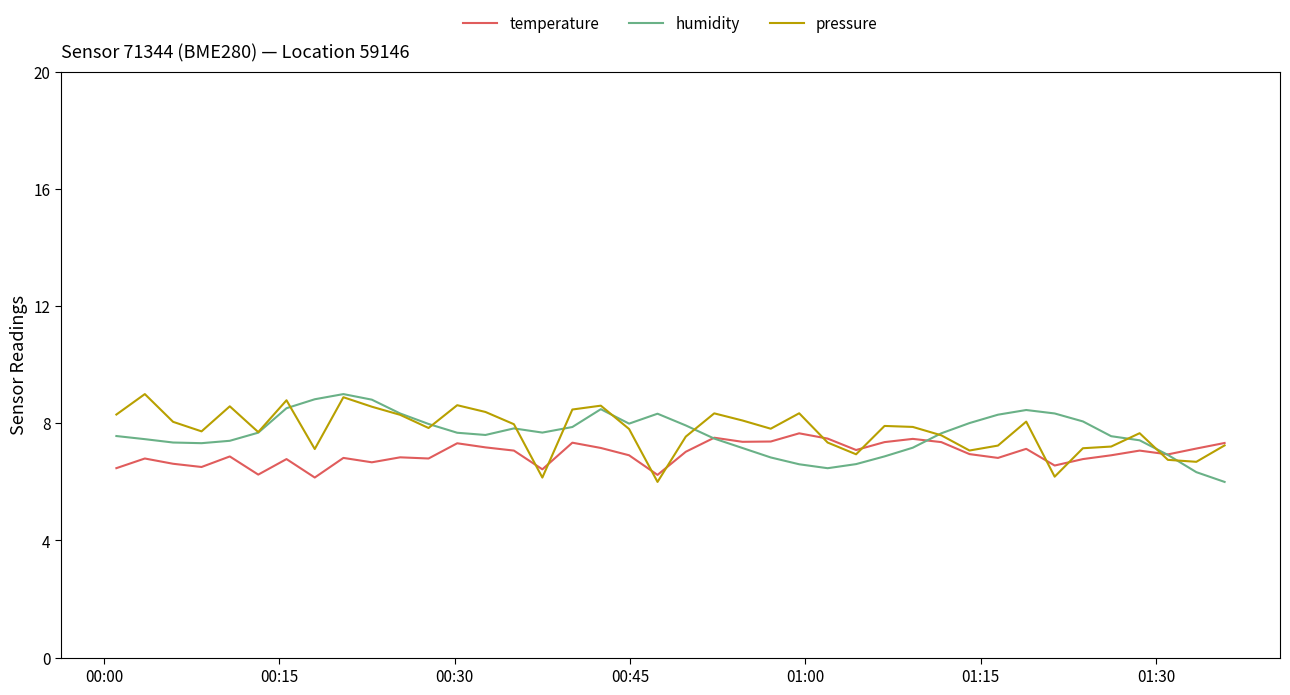

What is the greatest value displayed?

9.0